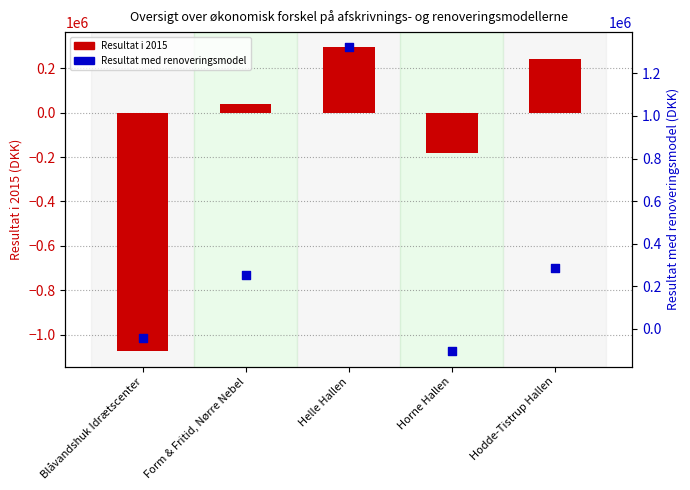

Which series has the largest total across all categories?

Resultat med renoveringsmodel